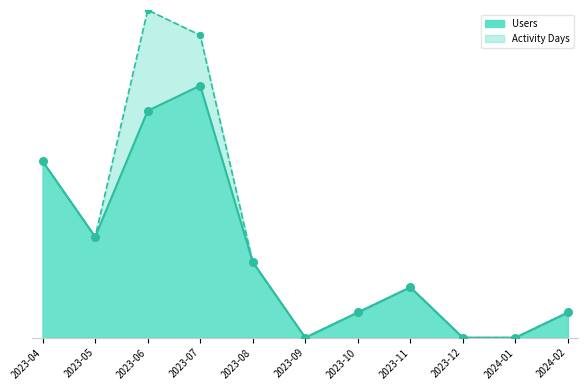

What is the total value across all series at 2023-05?

8